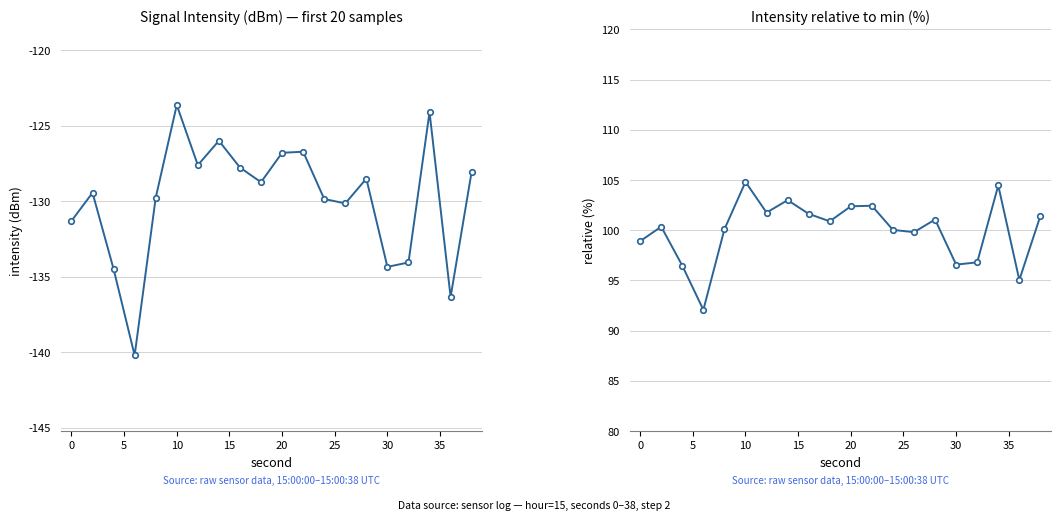

What value does the relative (%) series have at −5?

98.9